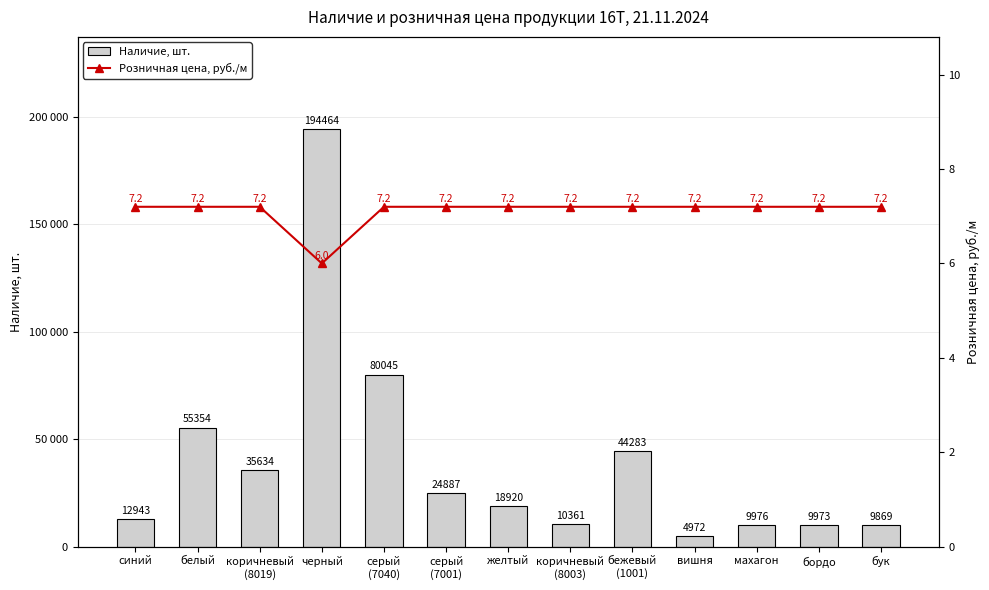

Rank the series by their average value, from lowest to highest.

Розничная цена, руб./м, Наличие, шт.